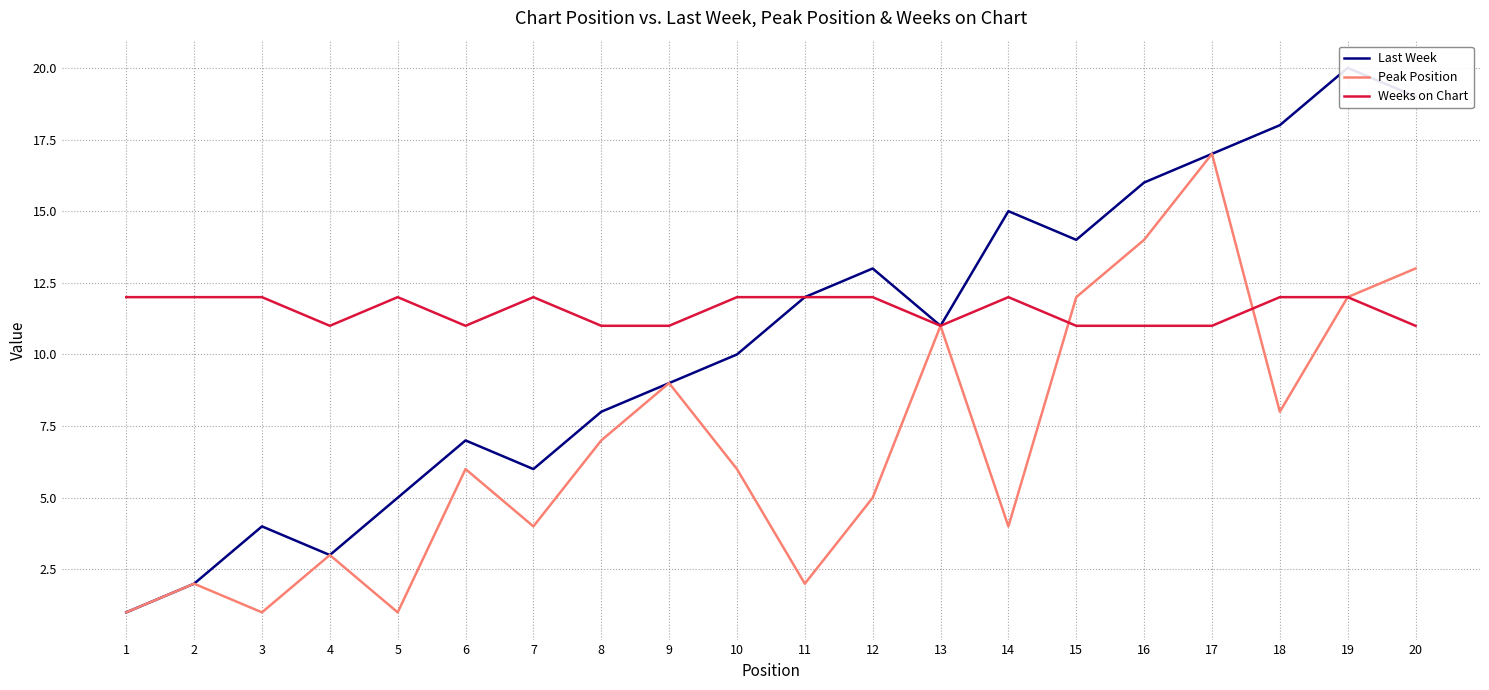

True or false: Last Week and Weeks on Chart cross at least once.

False